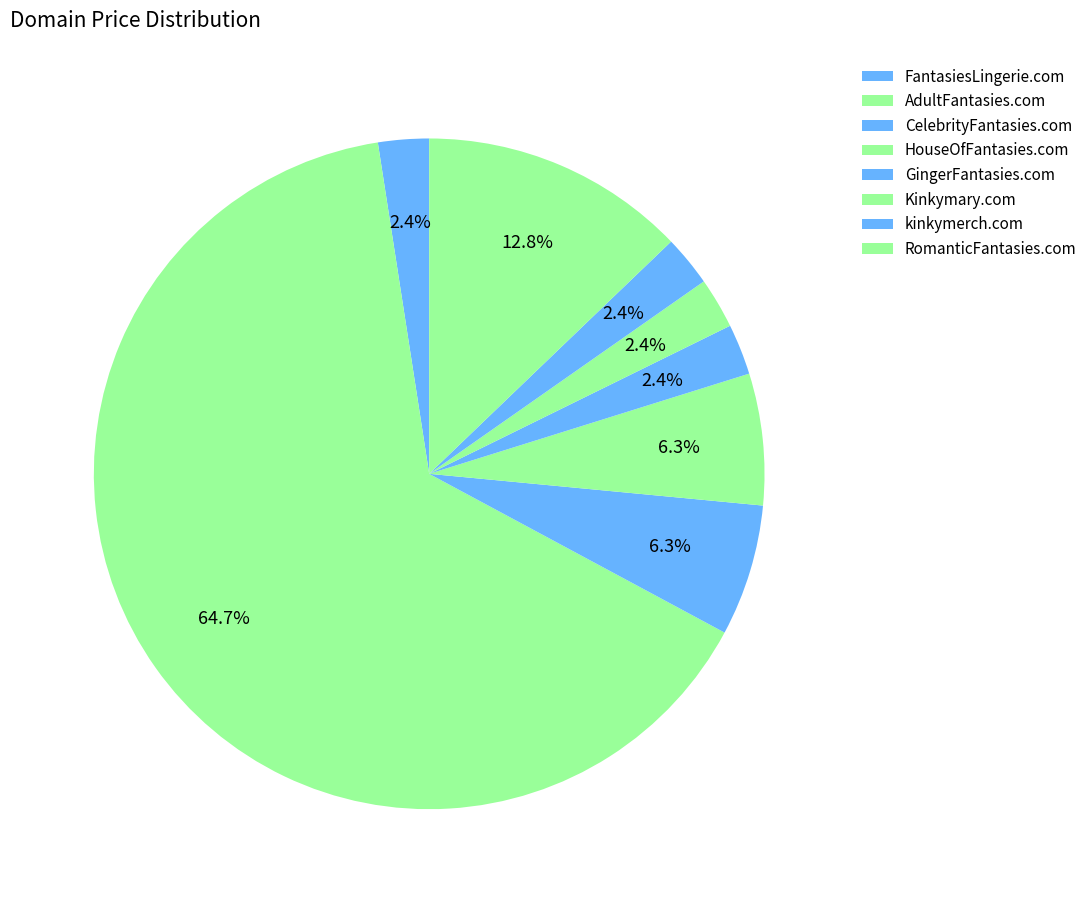

The RomanticFantasies.com slice represents 4% of the pie. True or false?

False